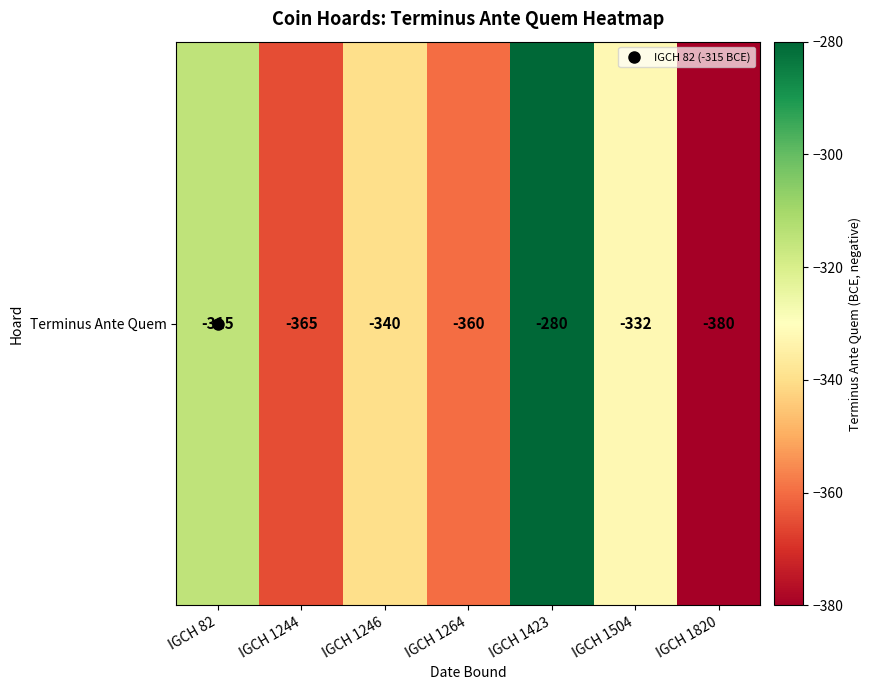

How many categories are shown in the chart?

7